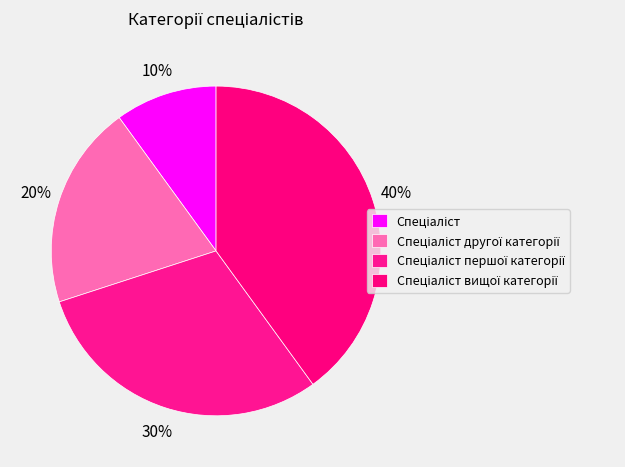

What is the smallest slice in the pie chart?

Спеціаліст